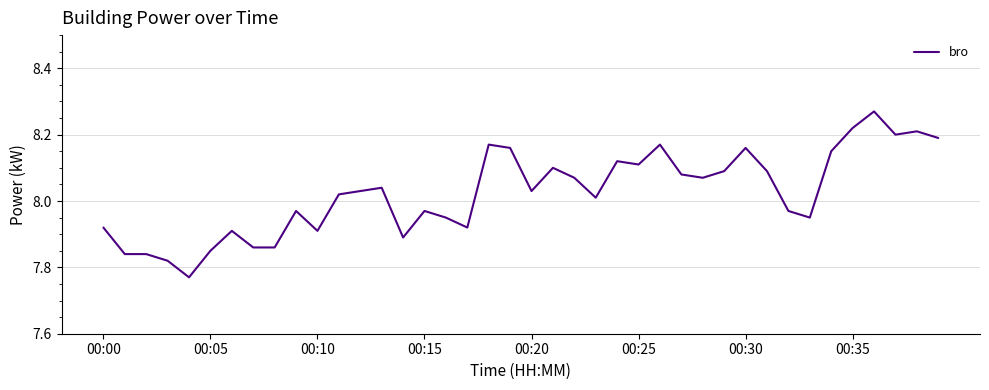

Does the chart have visible grid lines?

Yes